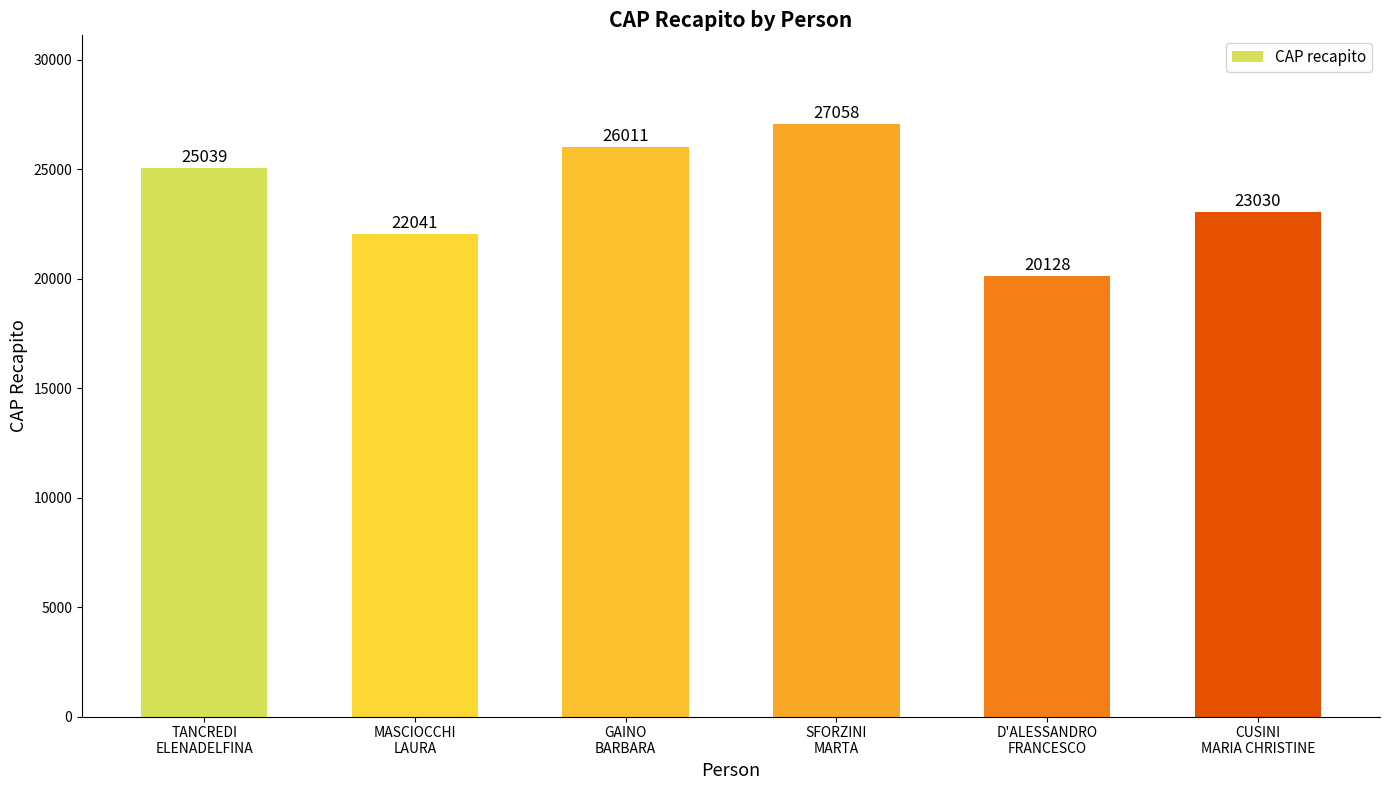

What is the greatest value displayed?

27058